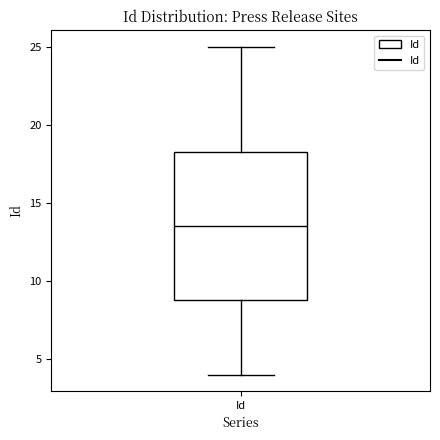

Read this box plot against the y-axis: the position of the median line, the range covered by the box, and the ends of both whiskers. The values are not printed on the chart, so give them approximately, as read against the axis.

median 13.5, box 9.0 to 18.5, whiskers 4.0 to 25.0